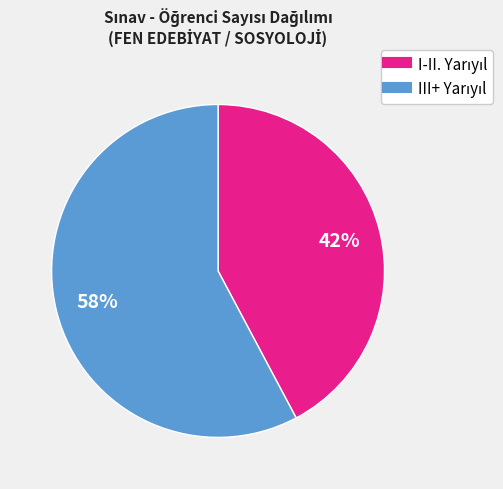

To the nearest percent, what is the difference between the largest and smallest slice percentages?

16%